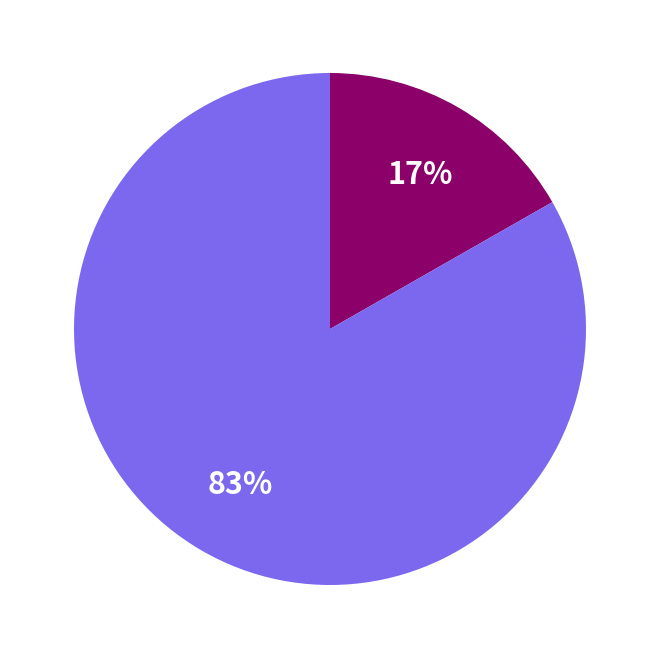

Is there any slice that represents more than half of the pie?

Yes